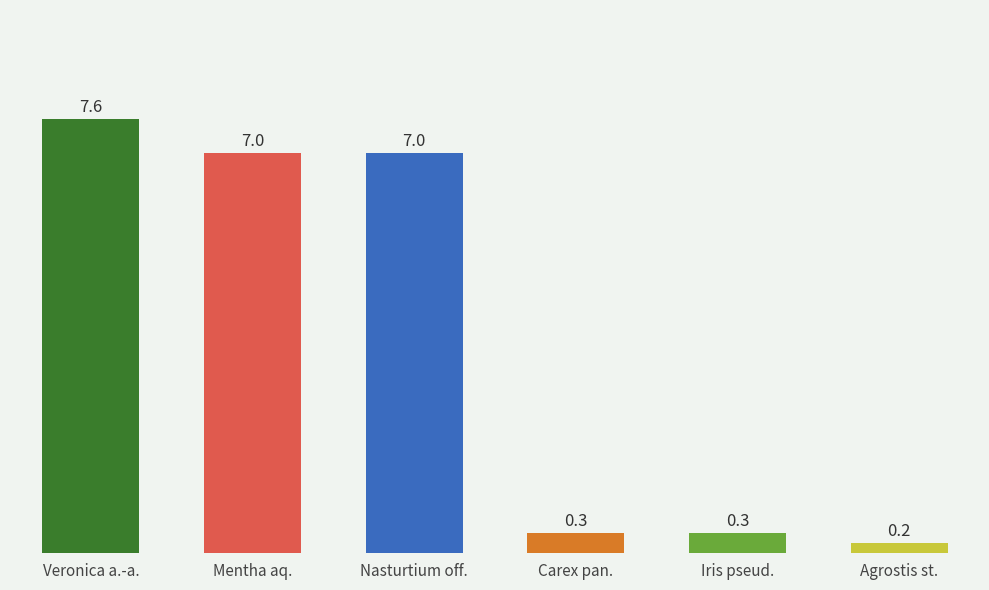

Where does the data first go above 7?

Veronica a.-a.